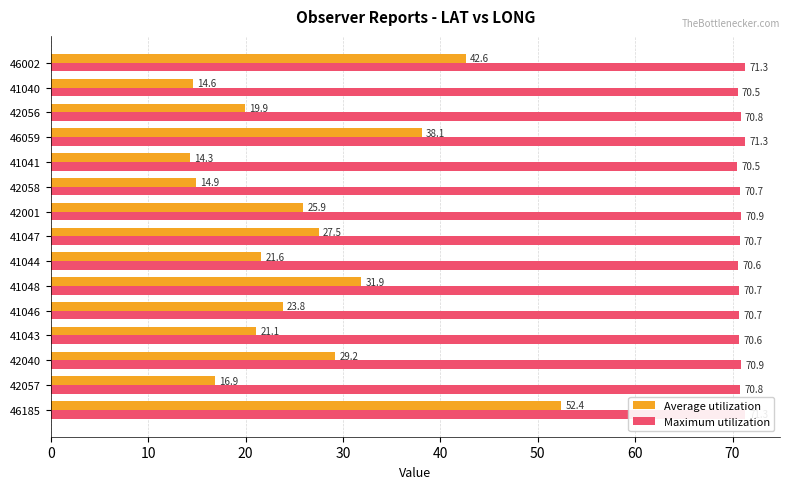

List the labels in order of Average utilization value, smallest first.

41041, 41040, 42058, 42057, 42056, 41043, 41044, 41046, 42001, 41047, 42040, 41048, 46059, 46002, 46185